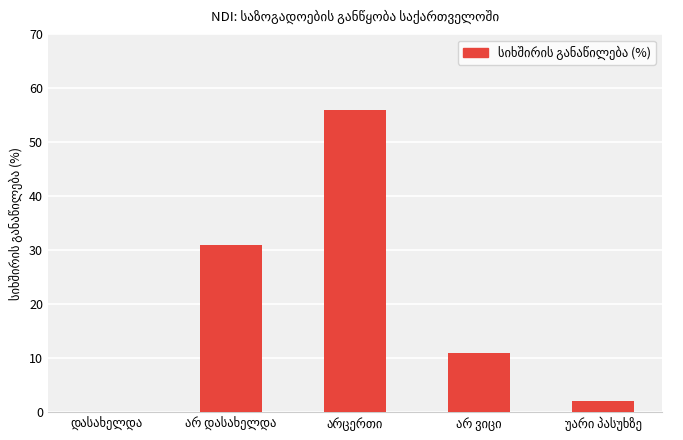

What is the sum of all values?

100